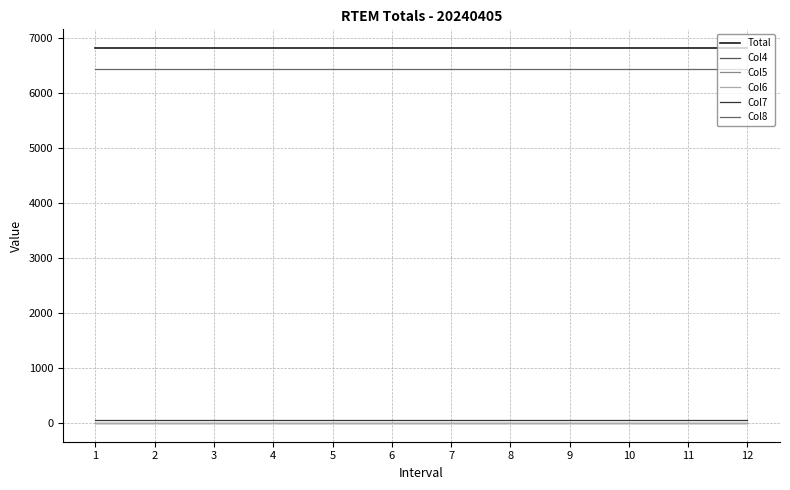

True or false: Col4 has a value of 0.0 at 10.

True